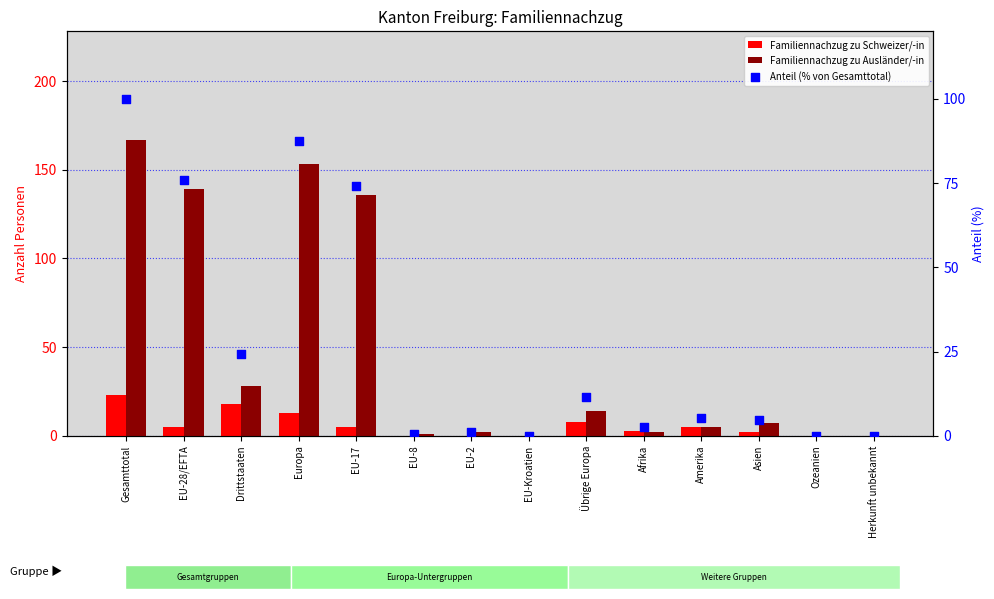

Which series has the widest spread of Y values?

Familiennachzug zu Ausländer/-in